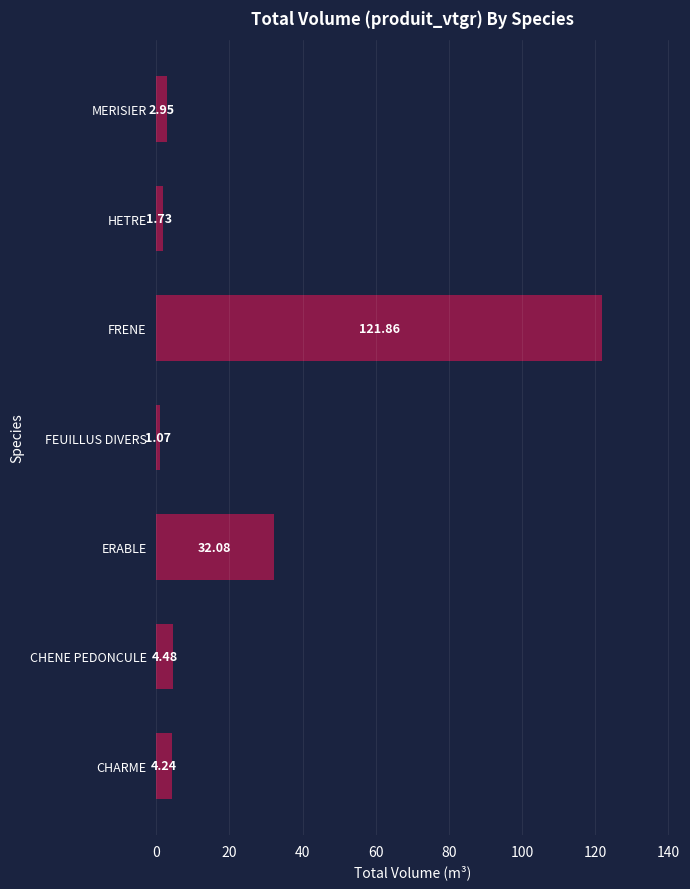

Where is the data nearest to the value 61?

ERABLE